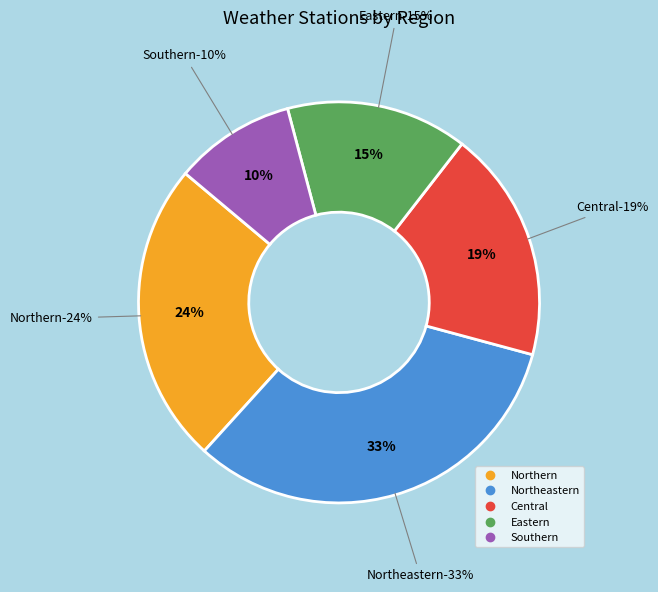

The Southern slice represents 10% of the pie. True or false?

True